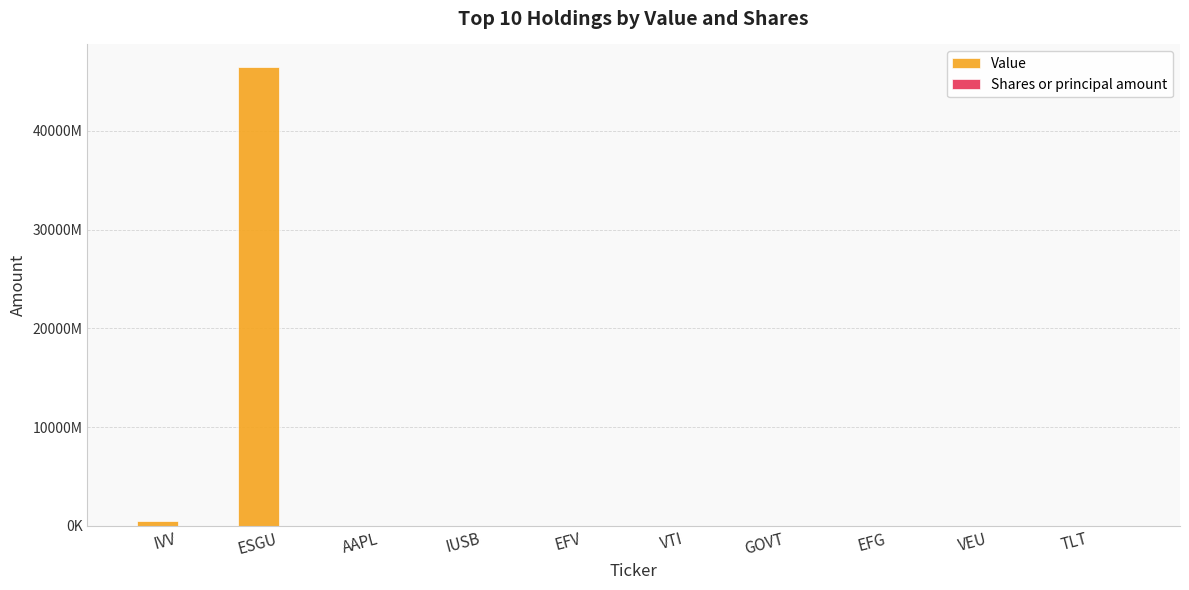

List the series in order of their overall mean, highest first.

Value, Shares or principal amount